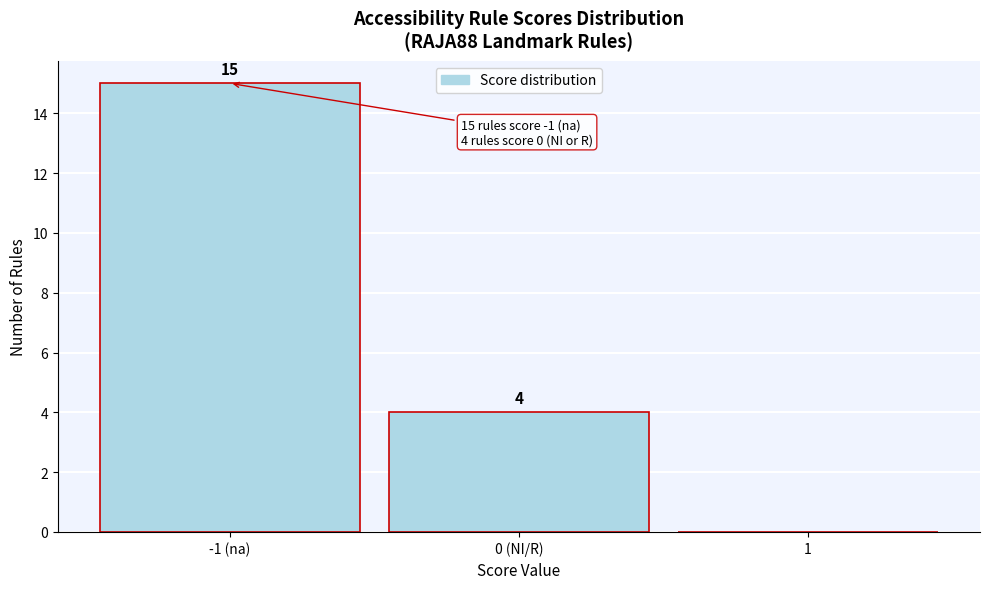

Reading left to right, transcribe all the data shown in this chart.

-1 (na)=15	0 (NI/R)=4	1=0